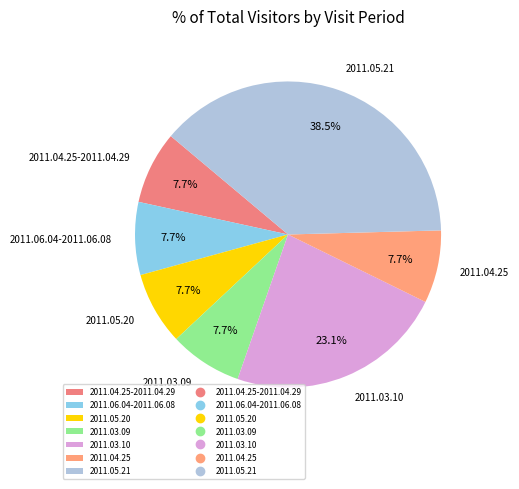

Combined, do 2011.06.04-2011.06.08 and 2011.03.09 account for over 50%?

No